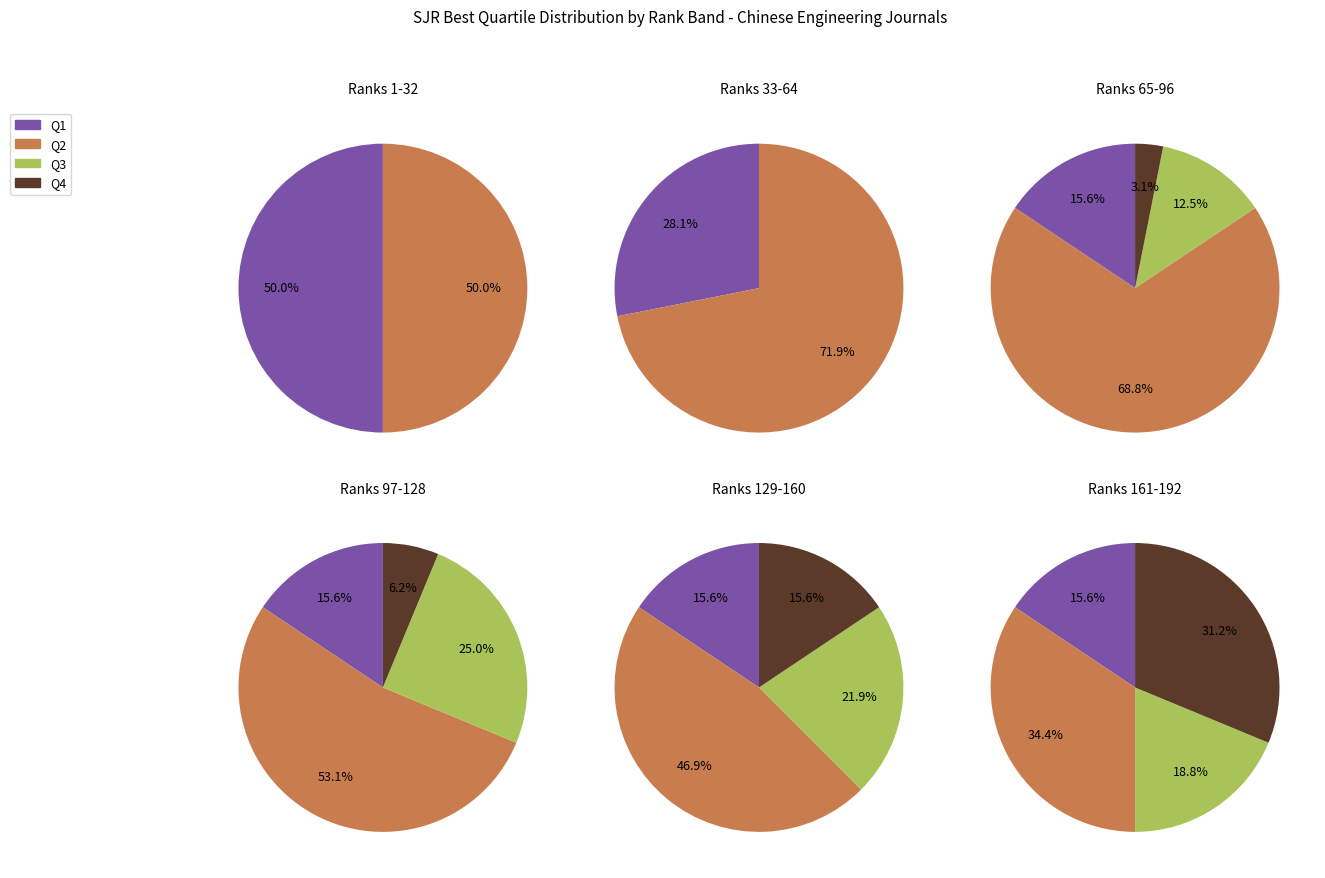

Rank the categories by value from lowest to highest.

Q4, Q3, Q1, Q2